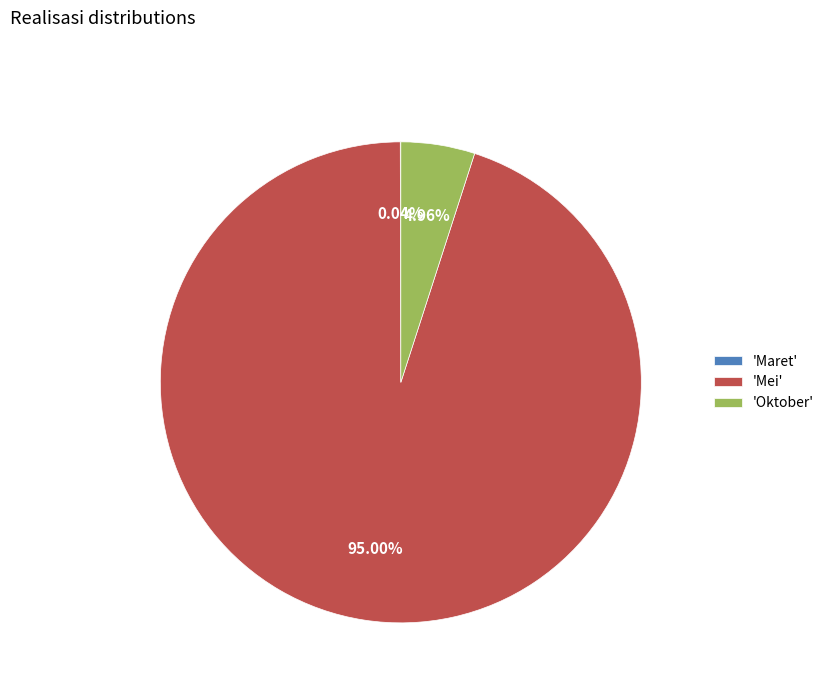

Is there a majority slice in this chart?

Yes